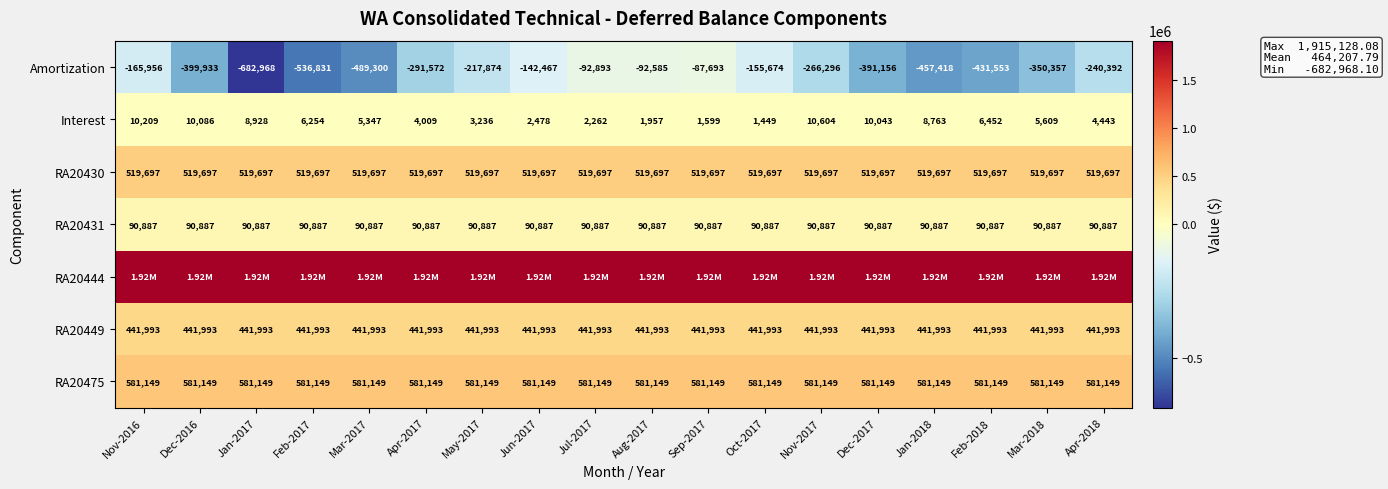

Is the value of RA20449 at Nov-2017 greater than the value of Interest at Apr-2018?

Yes